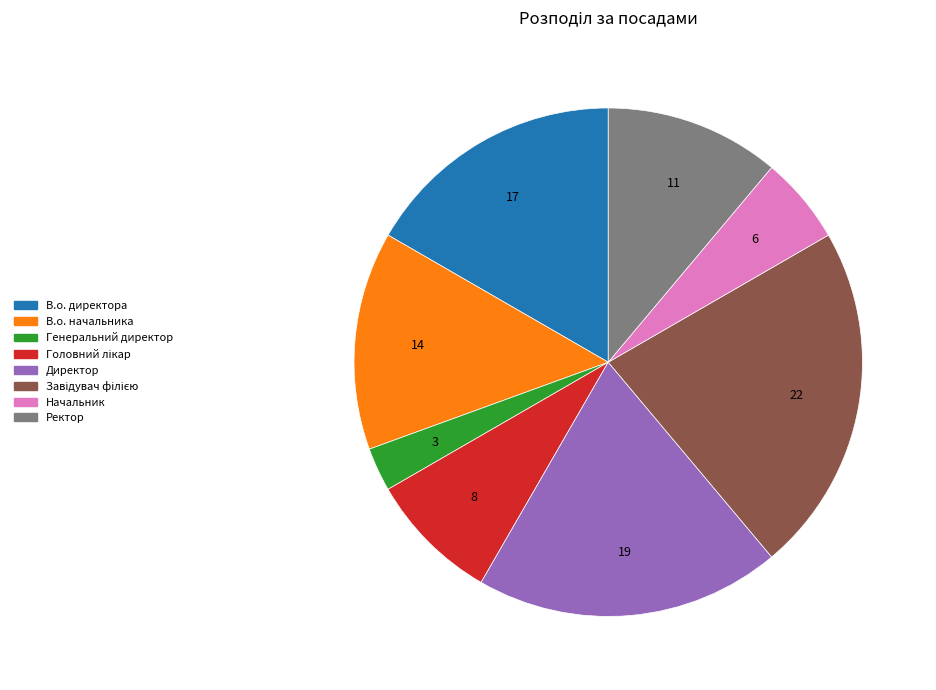

Combined, do Генеральний директор and Начальник account for over 50%?

No